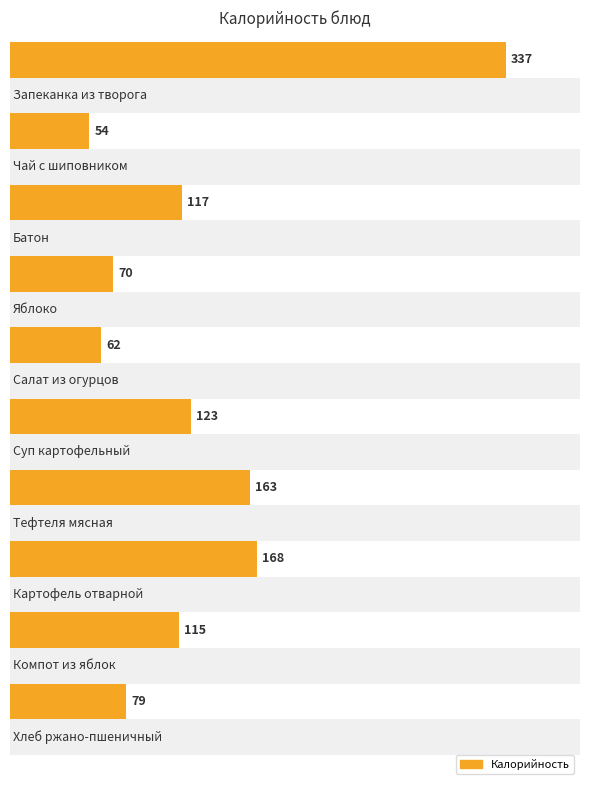

At which category does the chart reach its peak across all series?

Запеканка из творога